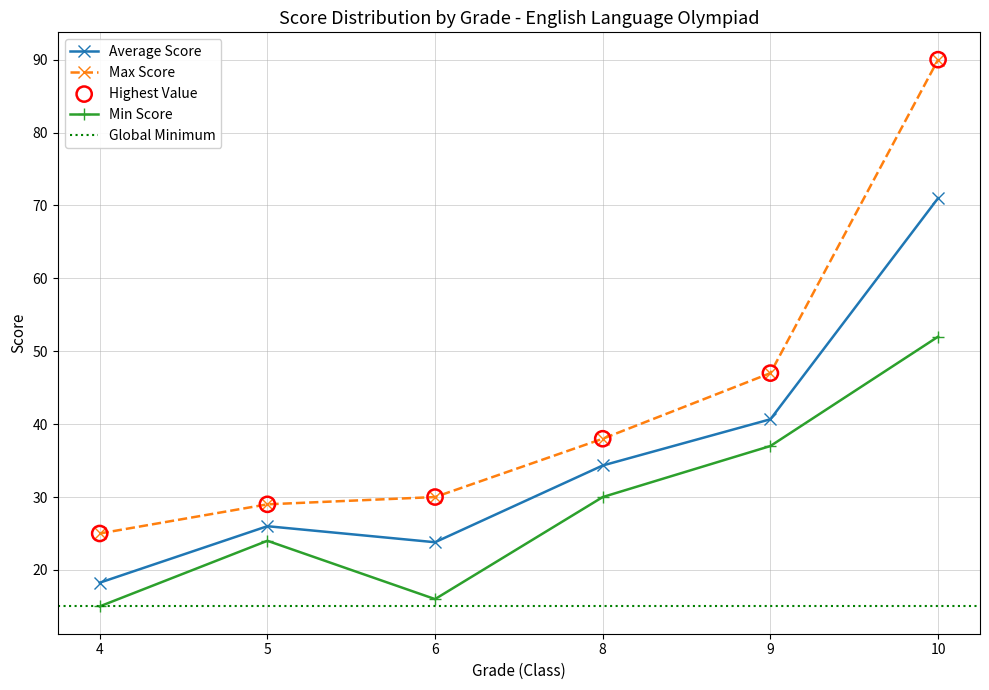

Which series has the widest spread of Y values?

Max Score